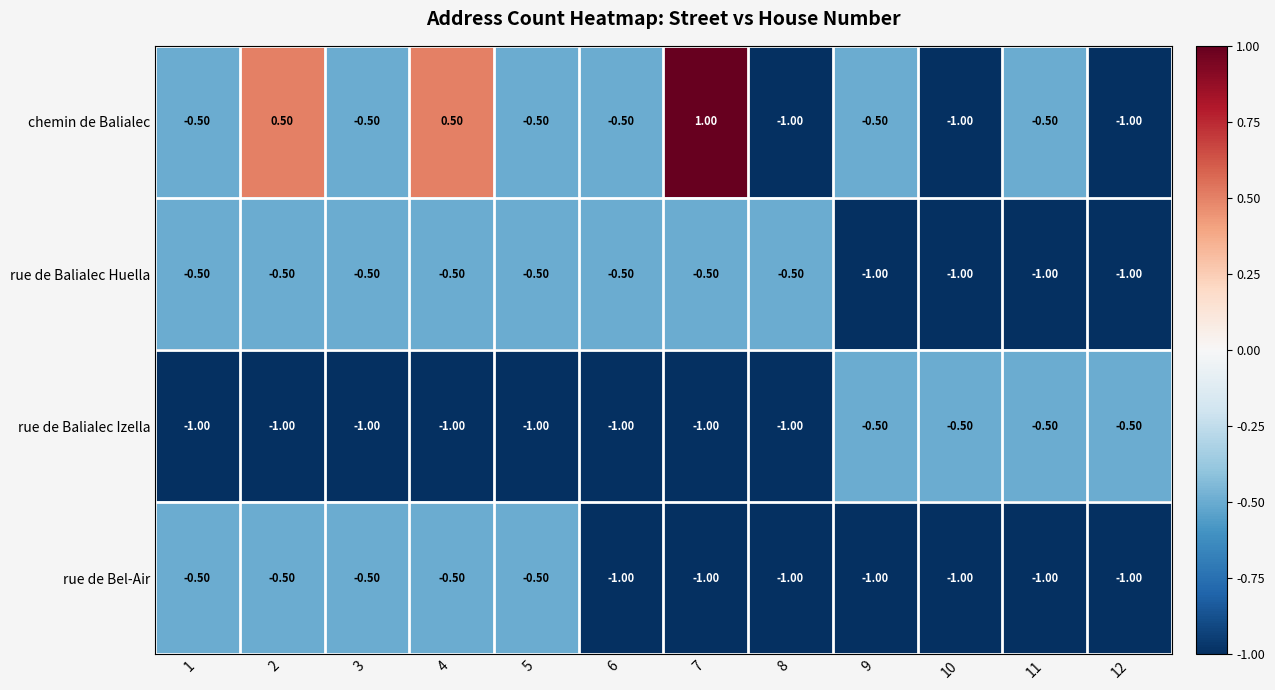

At how many categories does at least one series exceed 0?

3